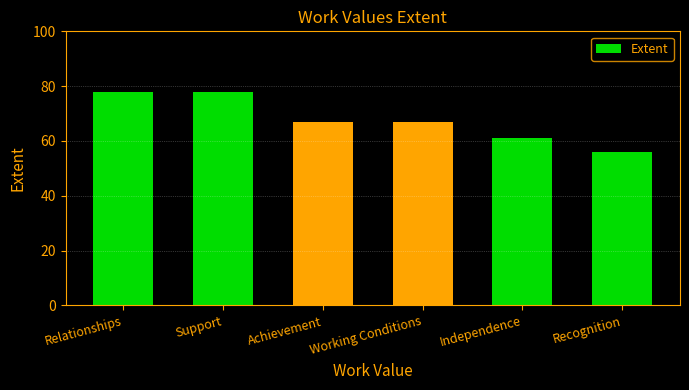

What is the difference between the maximum and minimum values?

22